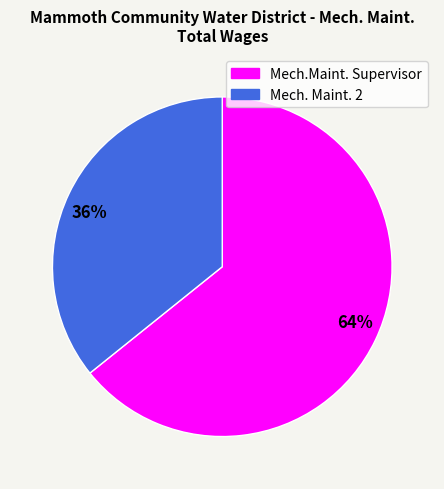

Is there any slice that represents more than half of the pie?

Yes